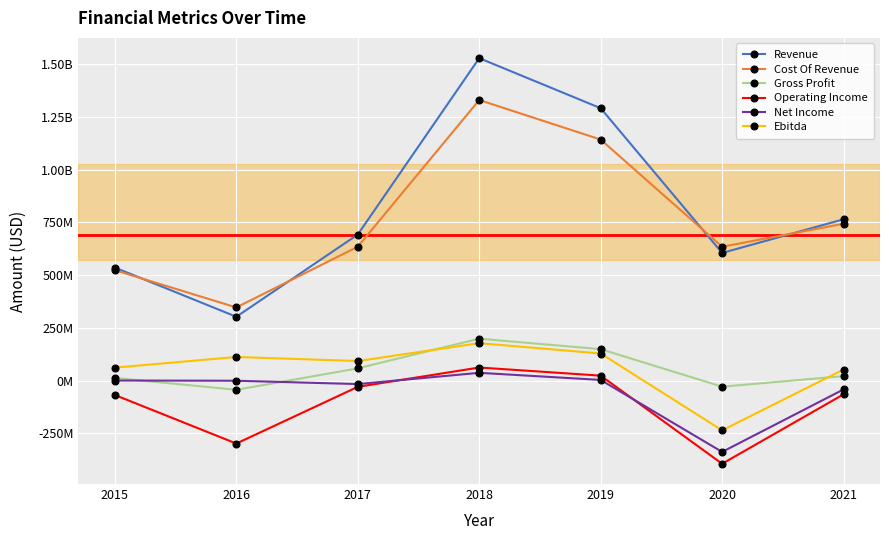

Is it true that Operating Income equals -111623254 at 2020?

False